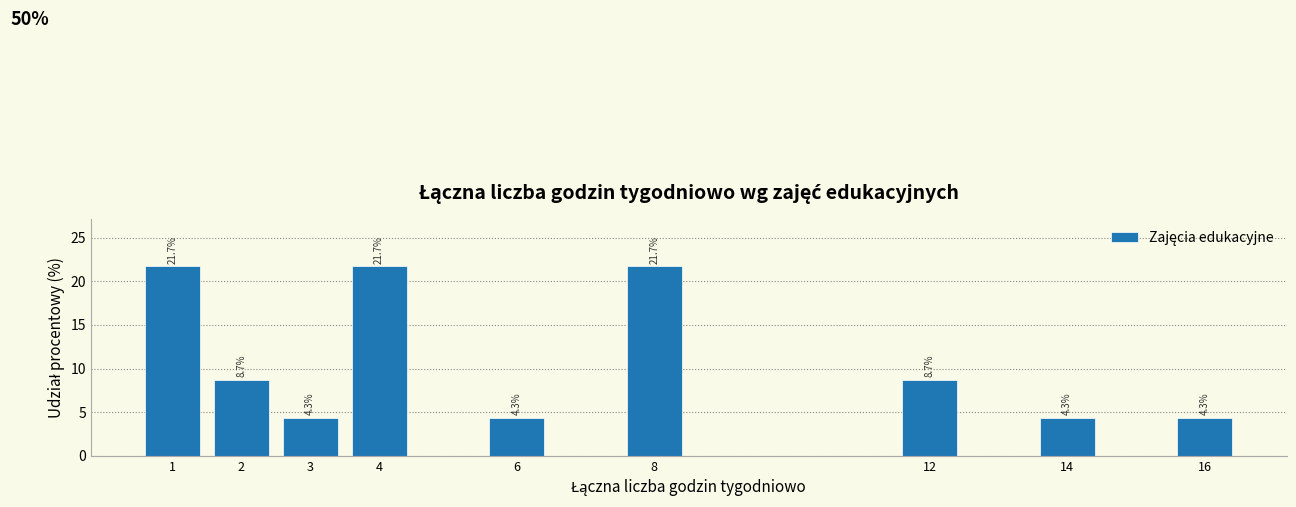

Reading left to right, what are all the values shown in this chart?

21.7	8.7	4.3	21.7	4.3	21.7	8.7	4.3	4.3